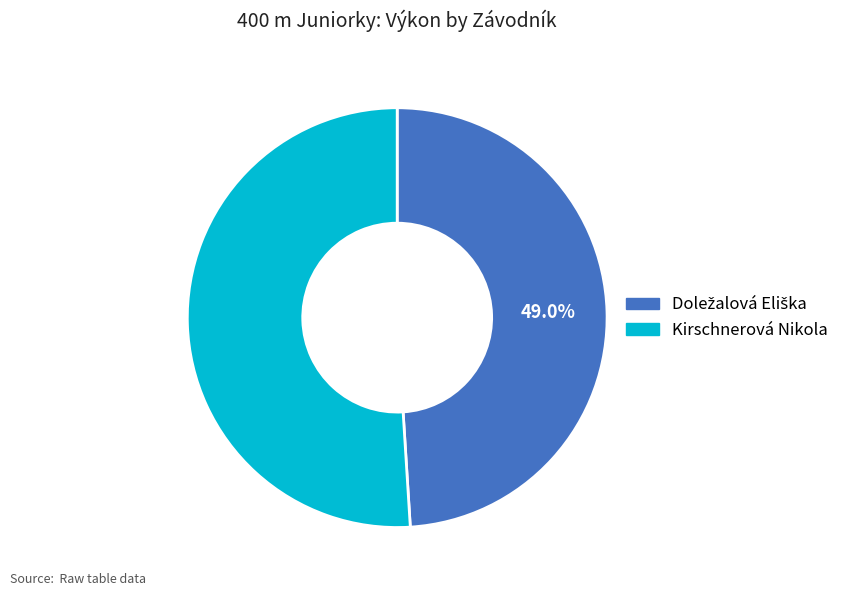

Is there a majority slice in this chart?

Yes